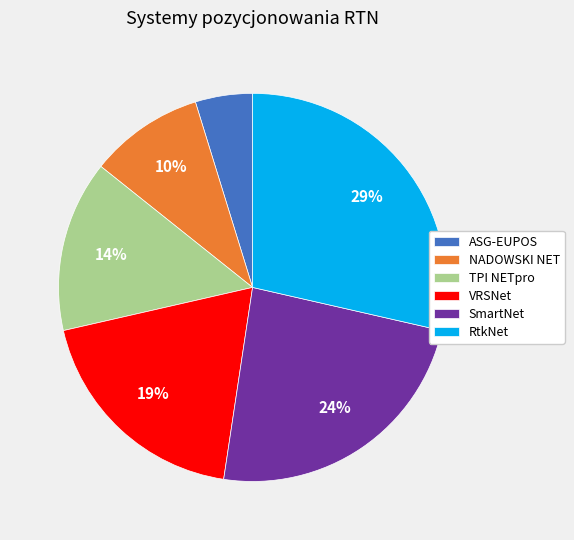

Rank the categories by value from highest to lowest.

RtkNet, SmartNet, VRSNet, TPI NETpro, NADOWSKI NET, ASG-EUPOS